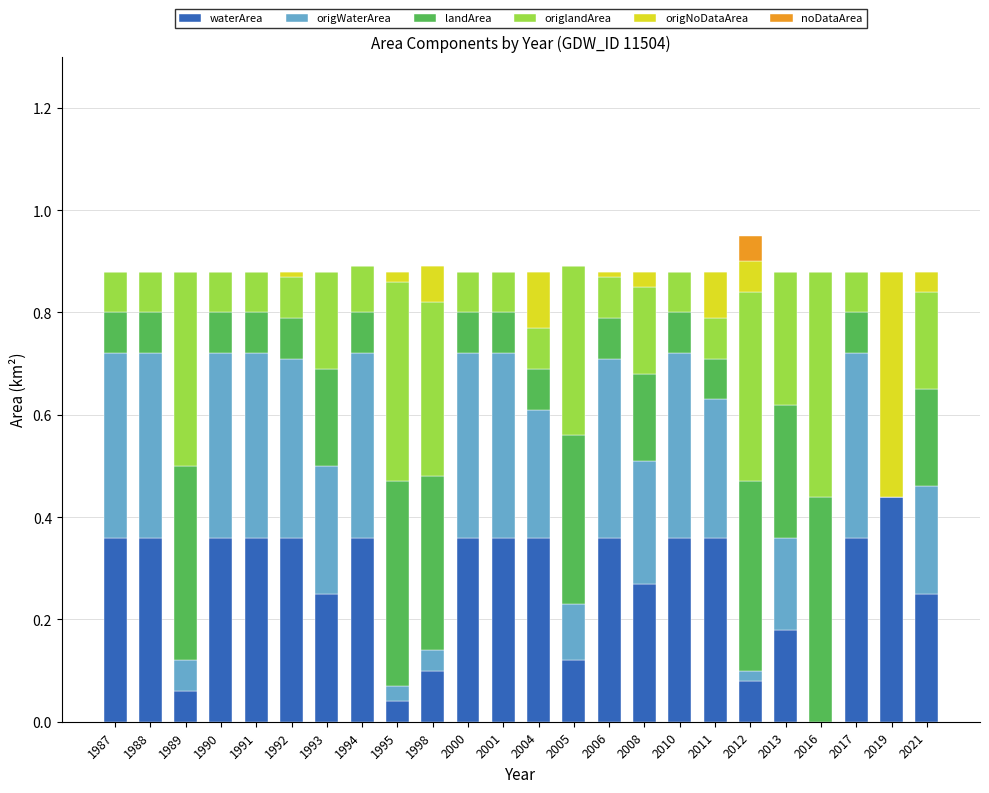

What is the total value across all series at 1998?

0.9